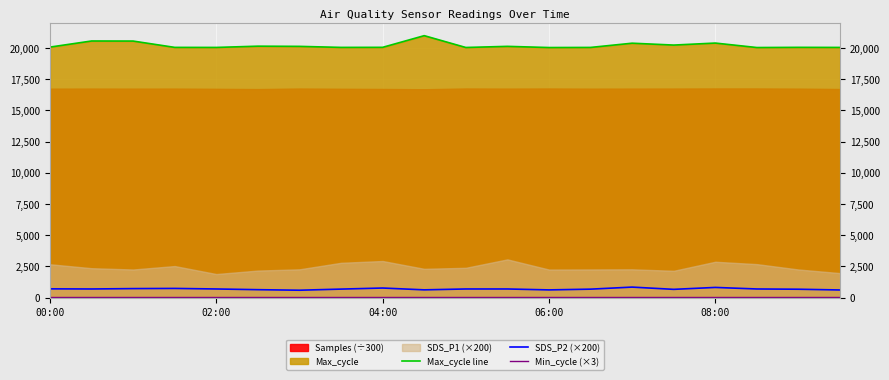

What is the highest value of the Max_cycle line series?

20976